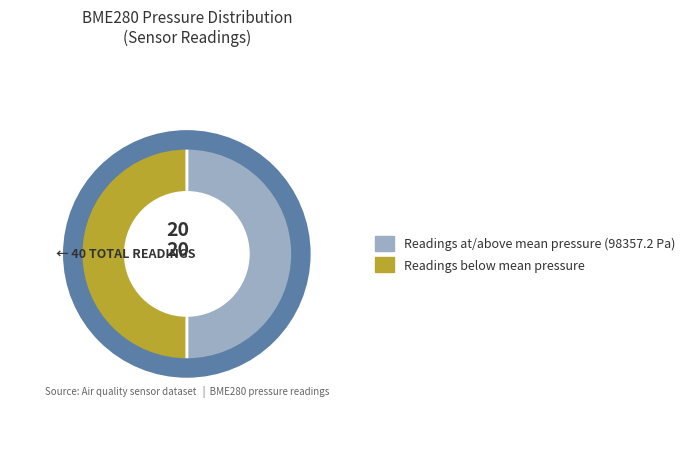

How many slices are in this pie chart?

2